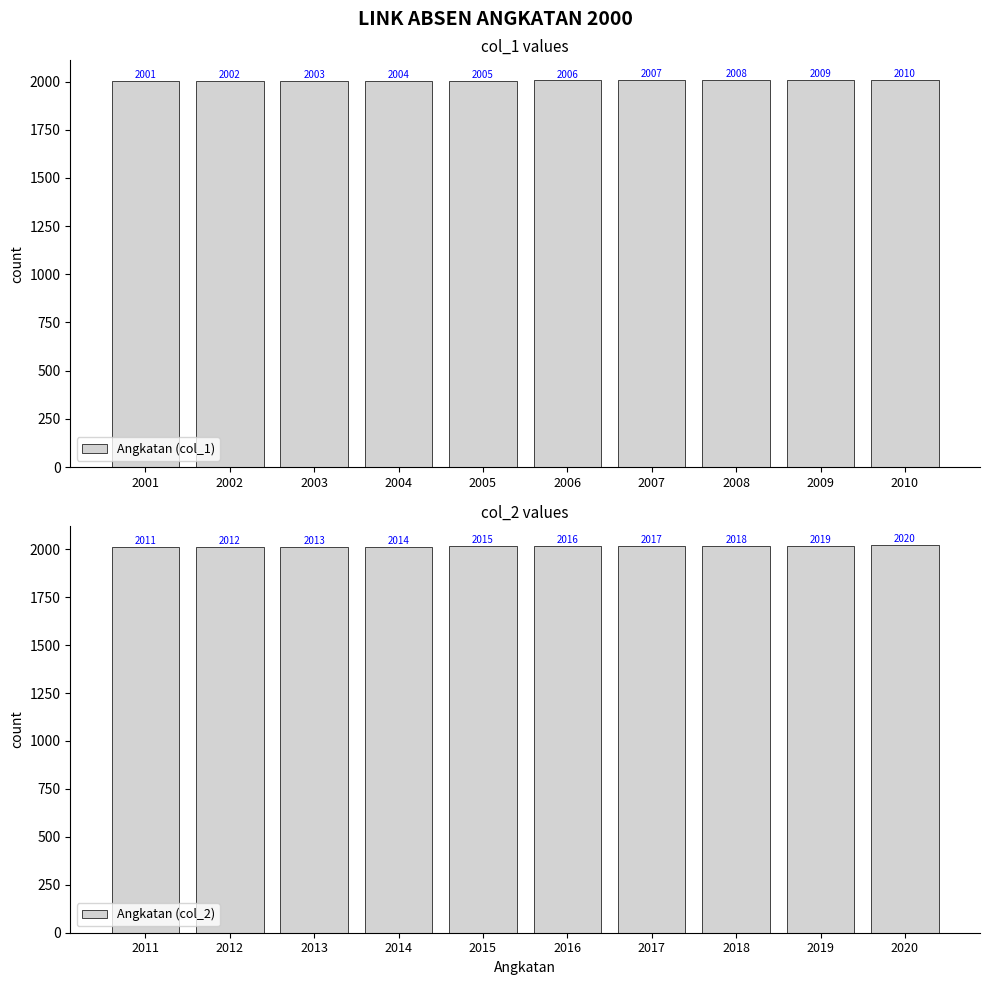

Reading left to right, transcribe all the data shown in this chart.

Angkatan (col_1): 2001=2001	2002=2002	2003=2003	2004=2004	2005=2005	2006=2006	2007=2007	2008=2008	2009=2009	2010=2010
Angkatan (col_2): 2011=2011	2012=2012	2013=2013	2014=2014	2015=2015	2016=2016	2017=2017	2018=2018	2019=2019	2020=2020